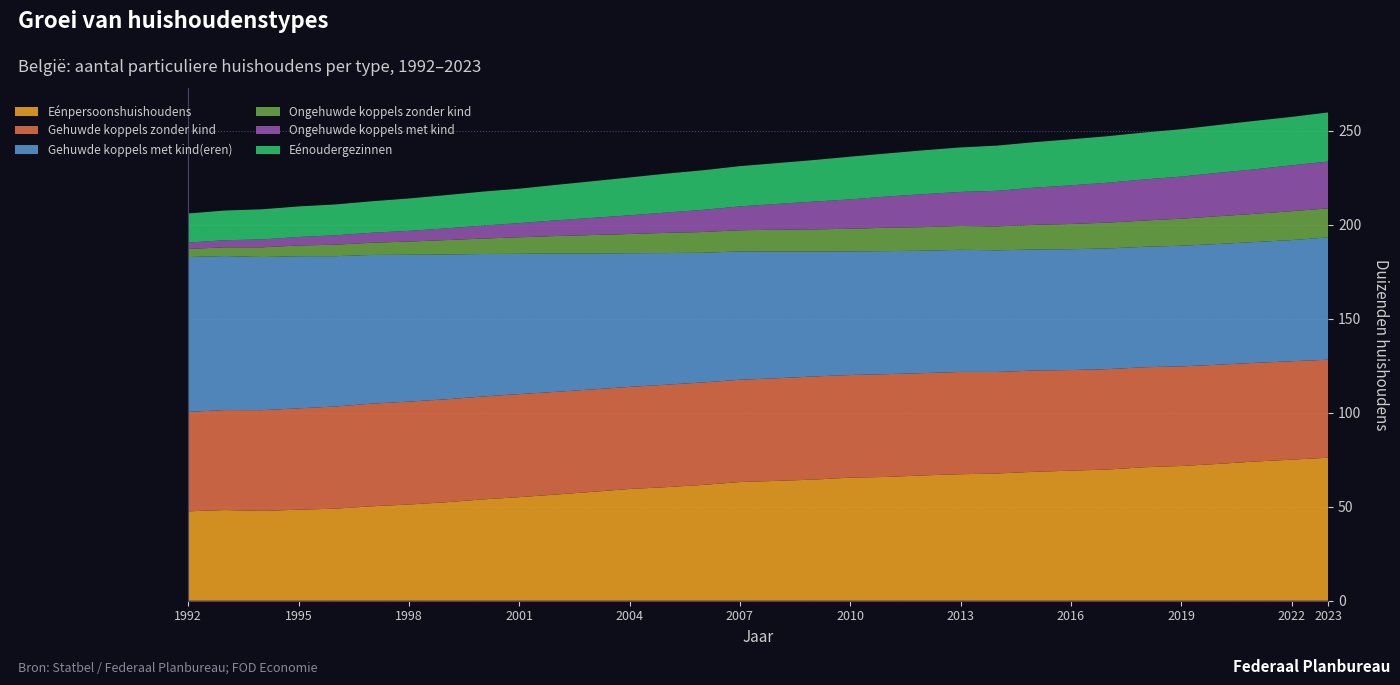

Reading left to right, extract all data points from this chart.

Eénpersoonshuishoudens: 0=47525	1=48208	2=47761	3=48385	4=48957	5=50215	6=51154	7=52353	8=53859	9=55064	10=56463	11=57909	12=59412	13=60391	14=61587	15=63095	16=63718	17=64395	18=65449	19=65827	20=66646	21=67267	22=67637	23=68554	24=69151	25=69758	26=70970	27=71637	28=72738	29=73995	30=75005	31=76048
Gehuwde koppels zonder kind: 0=52857	1=53174	2=53570	3=53896	4=54310	5=54580	6=54714	7=54720	8=54701	9=54806	10=54594	11=54453	12=54271	13=54462	14=54471	15=54407	16=54566	17=54829	18=54559	19=54641	20=54385	21=54369	22=53986	23=53848	24=53499	25=53382	26=53170	27=52964	28=52738	29=52478	30=52314	31=52092
Gehuwde koppels met kind(eren): 0=82359	1=81877	2=81416	3=80887	4=79926	5=79057	6=78079	7=77032	8=75788	9=74574	10=73581	11=72256	12=71099	13=70004	14=68966	15=68238	16=67409	17=66466	18=65731	19=65409	20=65079	21=64961	22=64679	23=64337	24=64260	25=64175	26=64042	27=64162	28=64197	29=64257	30=64434	31=65030
Ongehuwde koppels zonder kind: 0=4293	1=4649	2=5163	3=5704	4=6112	5=6507	6=7017	7=7631	8=8203	9=8792	10=9275	11=9814	12=10205	13=10732	14=11034	15=11232	16=11562	17=11748	18=12043	19=12455	20=12533	21=12653	22=12718	23=13117	24=13414	25=13722	26=13964	27=14356	28=14757	29=14972	30=15372	31=15447
Ongehuwde koppels met kind: 0=3400	1=3771	2=4180	3=4532	4=4985	5=5332	6=5690	7=6245	8=6869	9=7555	10=8354	11=9142	12=9945	13=10822	14=11772	15=12688	16=13717	17=14760	18=15614	19=16604	20=17524	21=18130	22=18956	23=19773	24=20531	25=21221	26=21866	27=22391	28=23096	29=23703	30=24371	31=24905
Eénoudergezinnen: 0=15459	1=15789	2=16030	3=16228	4=16410	5=16706	6=17216	7=17650	8=18085	9=18295	10=18827	11=19480	12=20111	13=20667	14=21043	15=21408	16=21690	17=22092	18=22692	19=22878	20=23337	21=23630	22=24016	23=24171	24=24485	25=24733	26=24957	27=25159	28=25404	29=25731	30=25752	31=26112